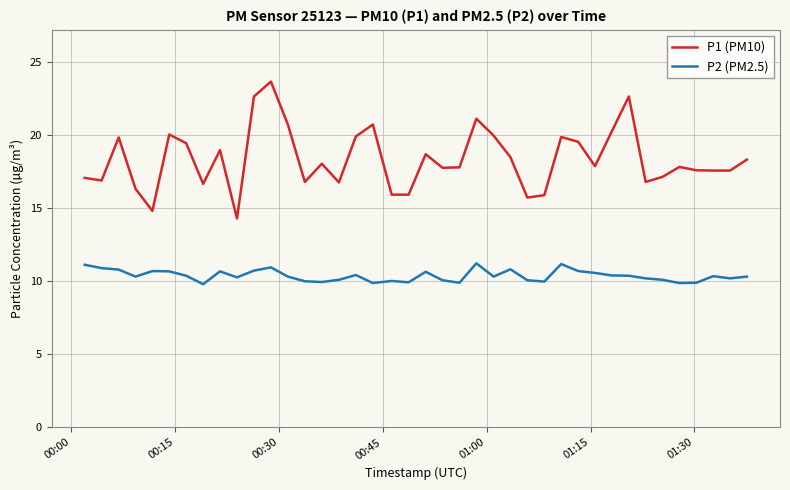

What are all the series names shown in the legend?

P1 (PM10), P2 (PM2.5)